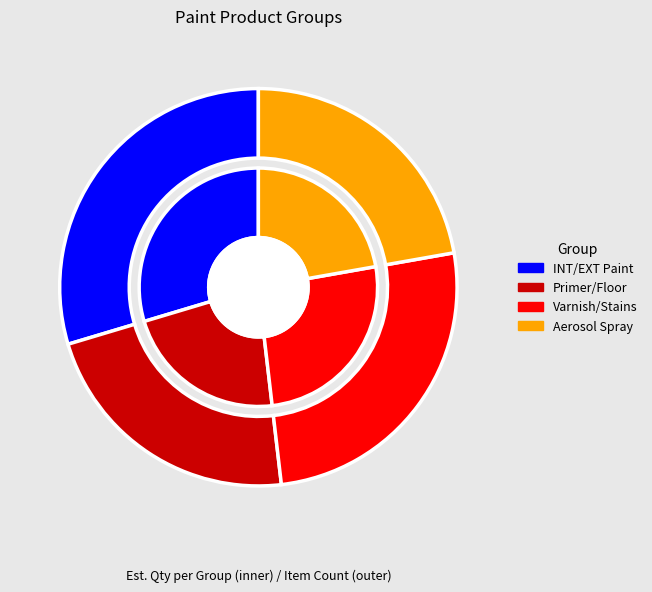

Between Group 3: Varnish and Stains and Group 2: Primer, Porch, Floor Enamel, which is larger?

Group 3: Varnish and Stains